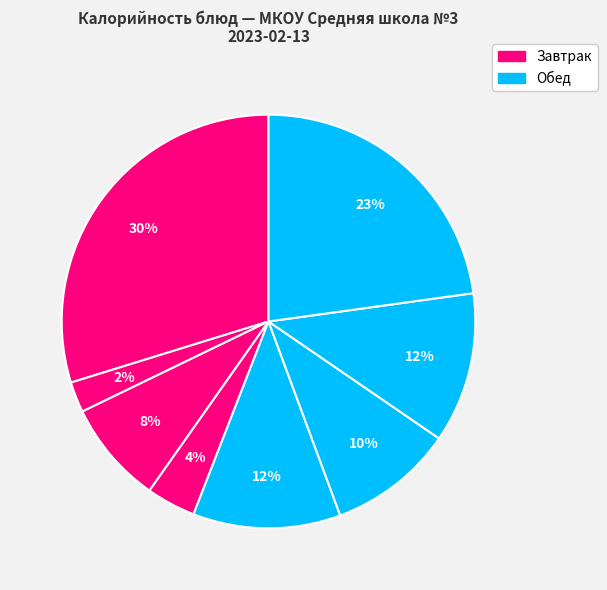

Count the number of slices in the pie.

8